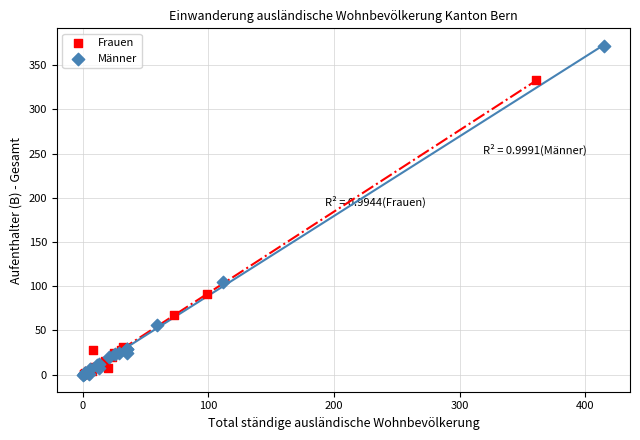

Which series contains the highest Y value?

Männer